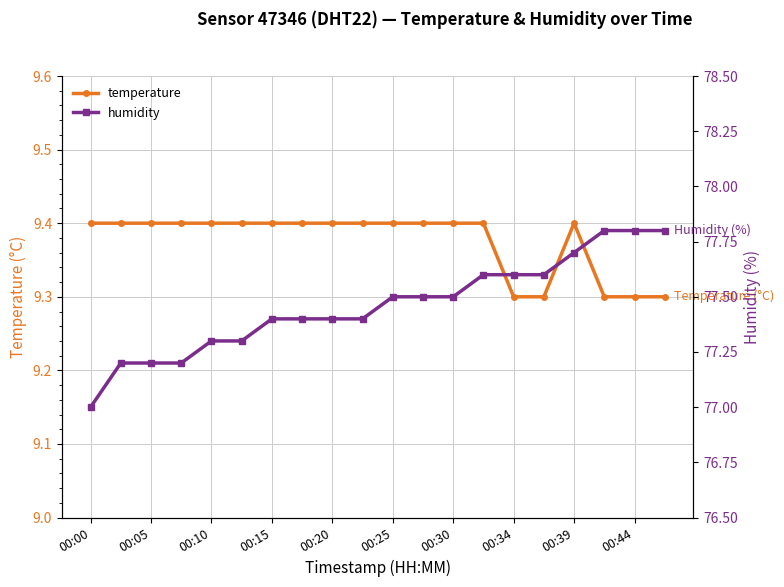

List the series in order of their overall mean, lowest first.

temperature, humidity